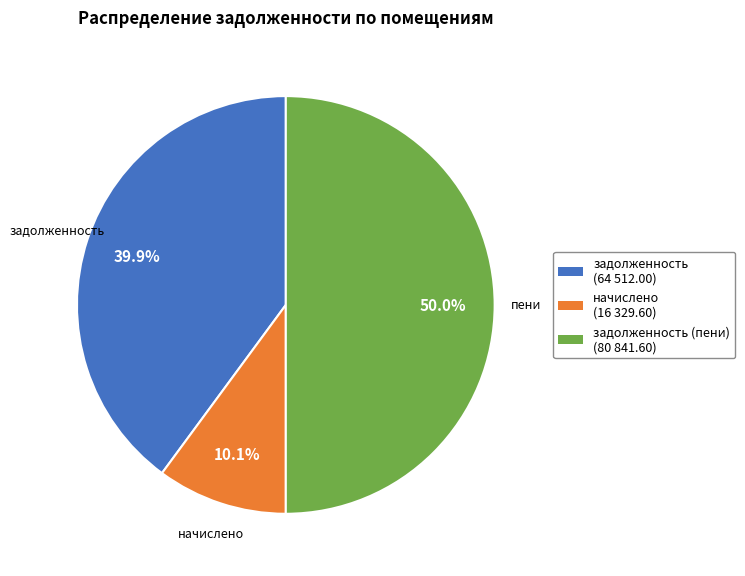

Count the number of slices in the pie.

3